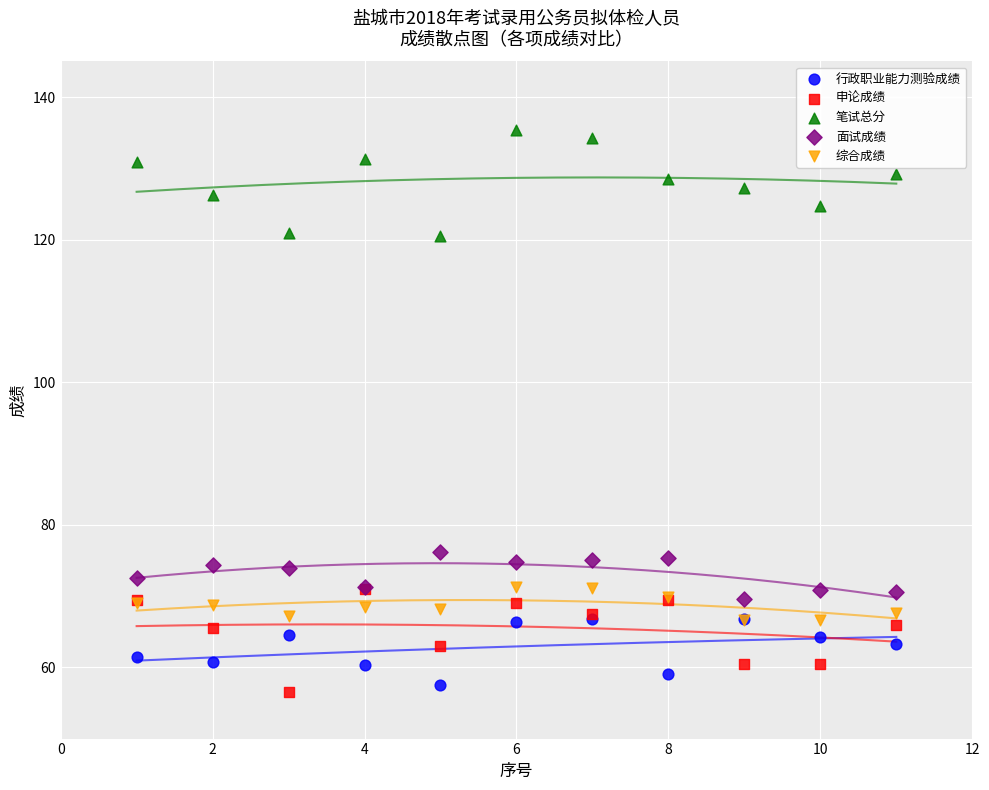

What are all the series names shown in the legend?

行政职业能力测验成绩, 申论成绩, 笔试总分, 面试成绩, 综合成绩